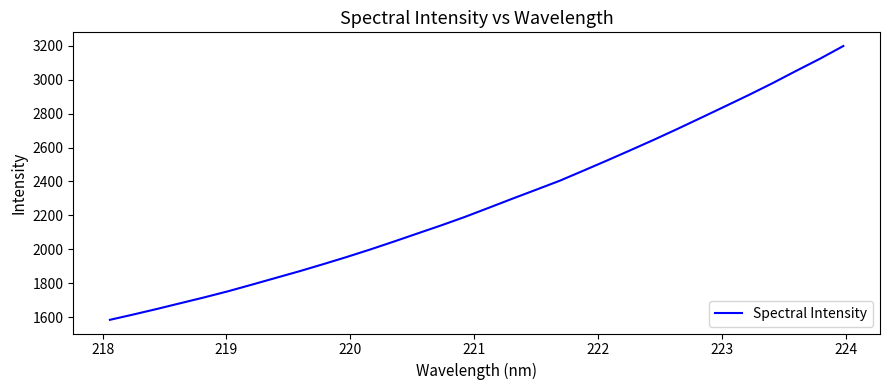

What is the minimum value shown in the chart?

1584.4